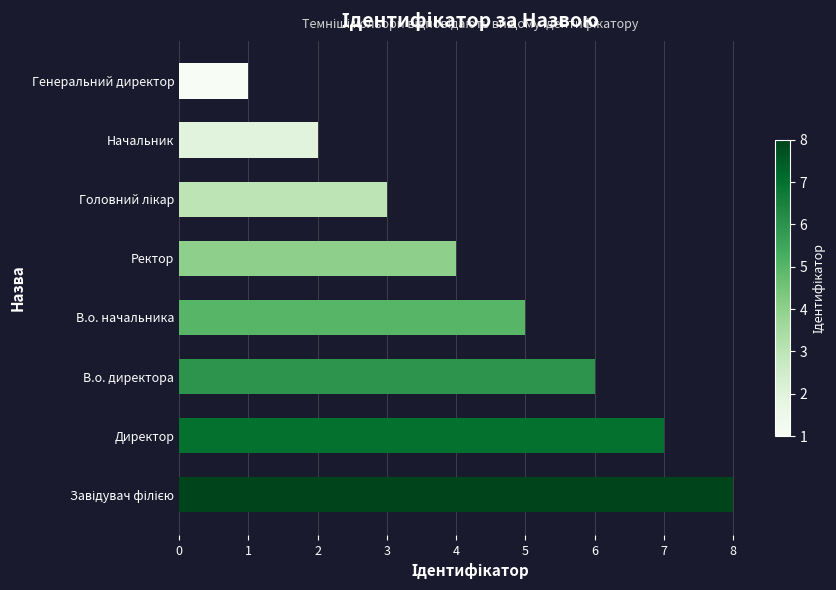

Approximately how many times larger is the value at В.о. директора compared to Ректор?

1.5